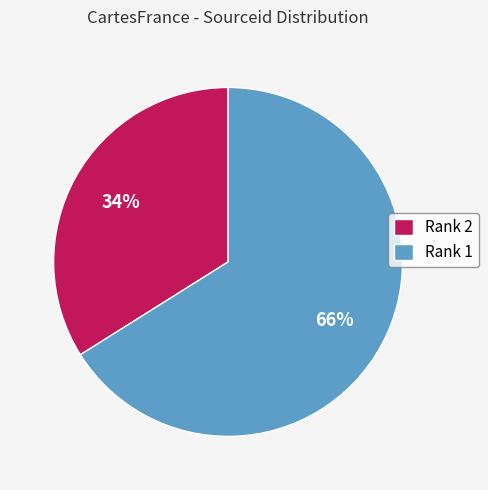

How many slices are in this pie chart?

2